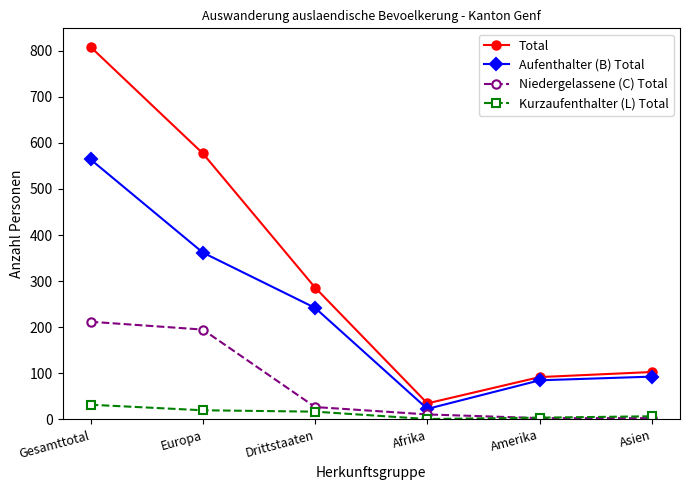

How many values in the Total series are below 286?

3